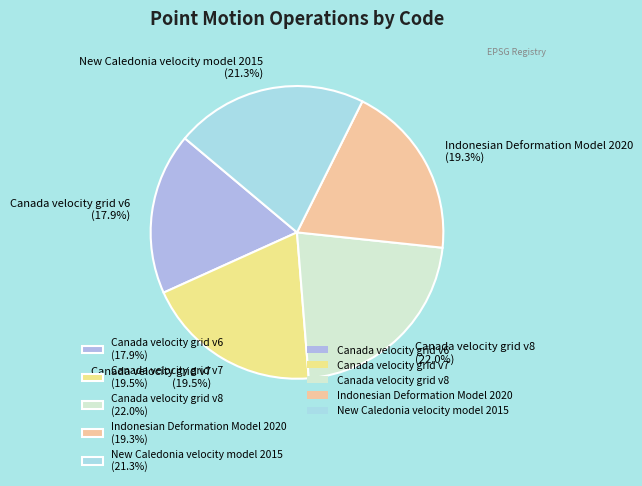

Which category has the biggest portion of the pie?

Canada velocity grid v8